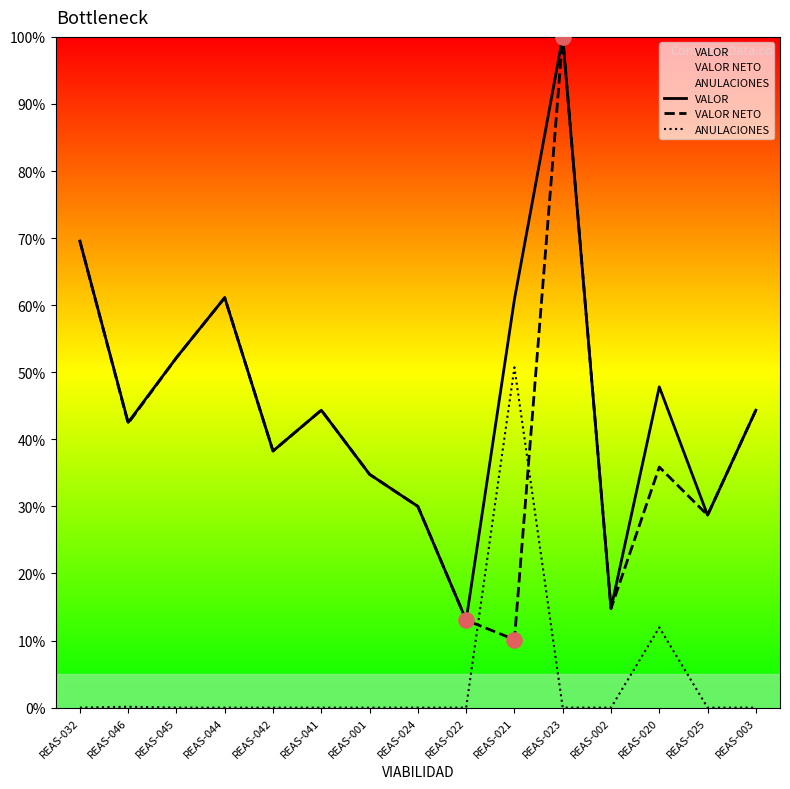

Is the value of VALOR NETO at REAS-041 greater than the value of ANULACIONES at REAS-022?

Yes